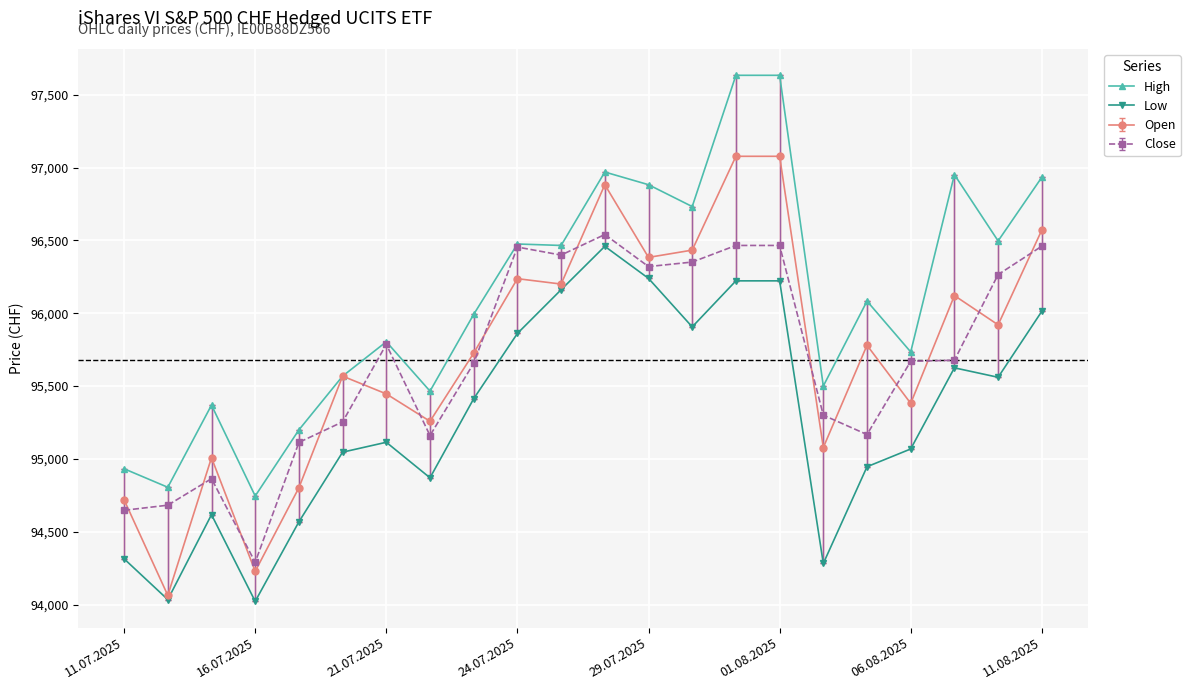

Which series has the largest total across all categories?

High